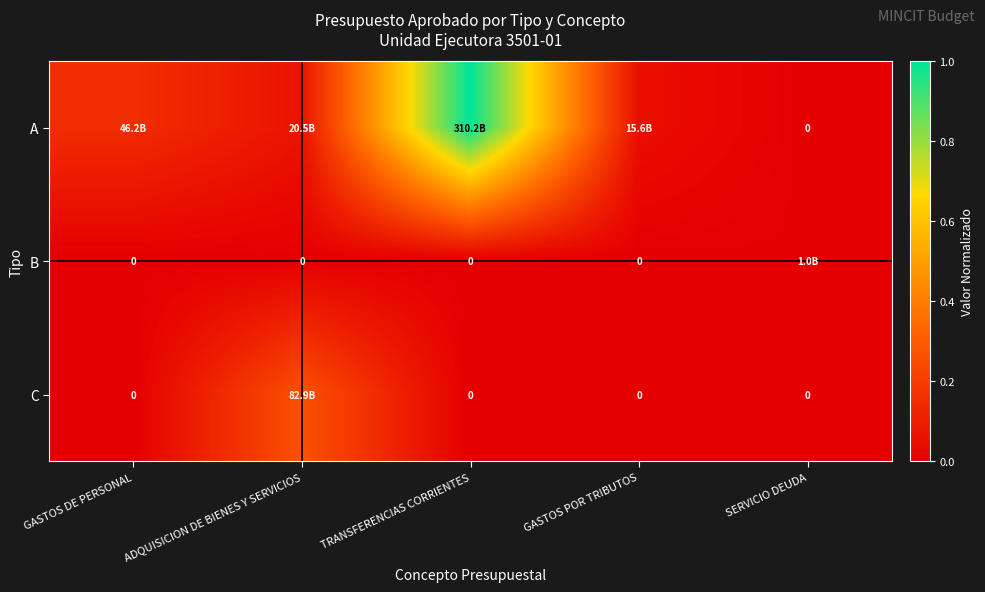

List the series in order of their overall mean, highest first.

A, C, B